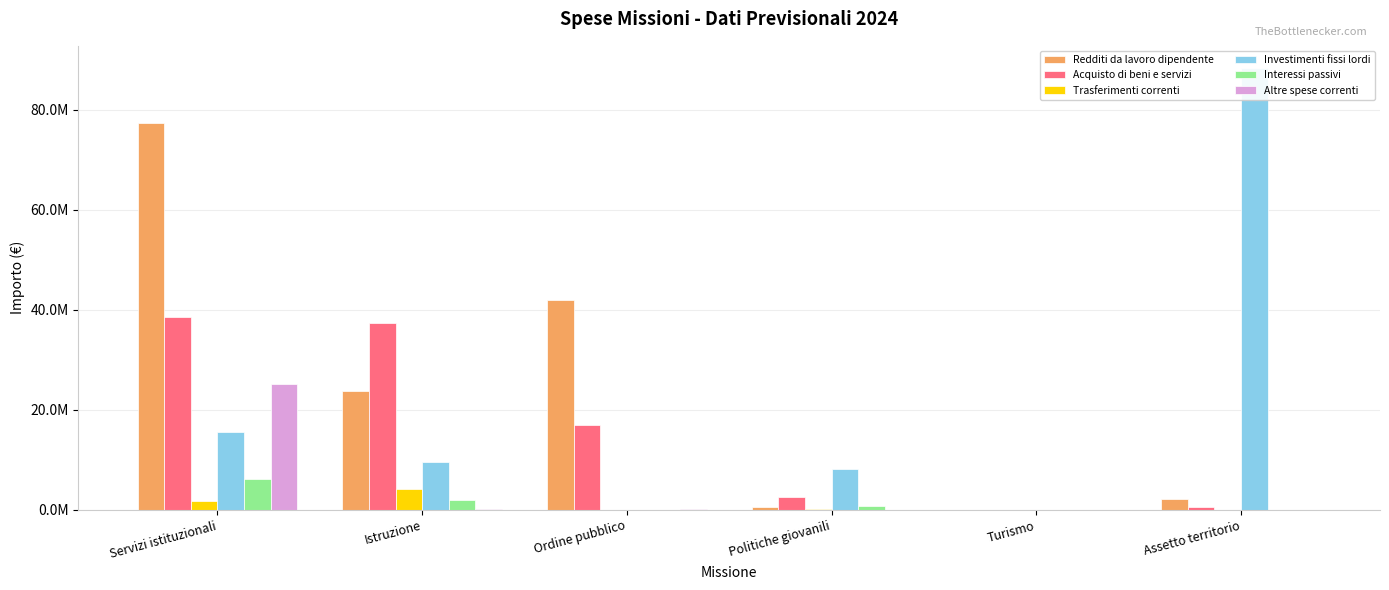

At which label does Acquisto di beni e servizi reach its peak?

Servizi istituzionali